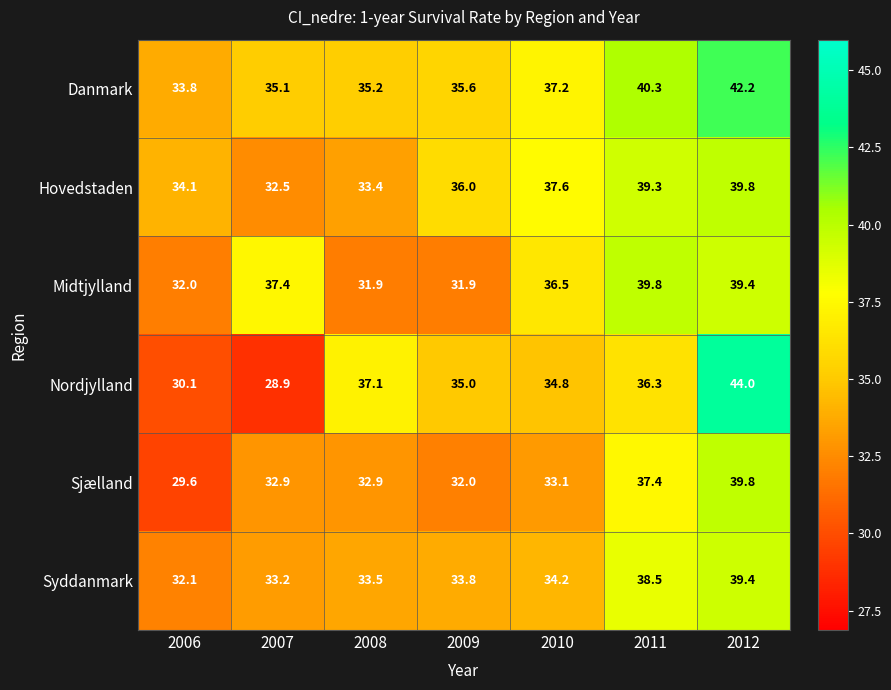

True or false: Nordjylland has a value of 34.8 at 2010.

True